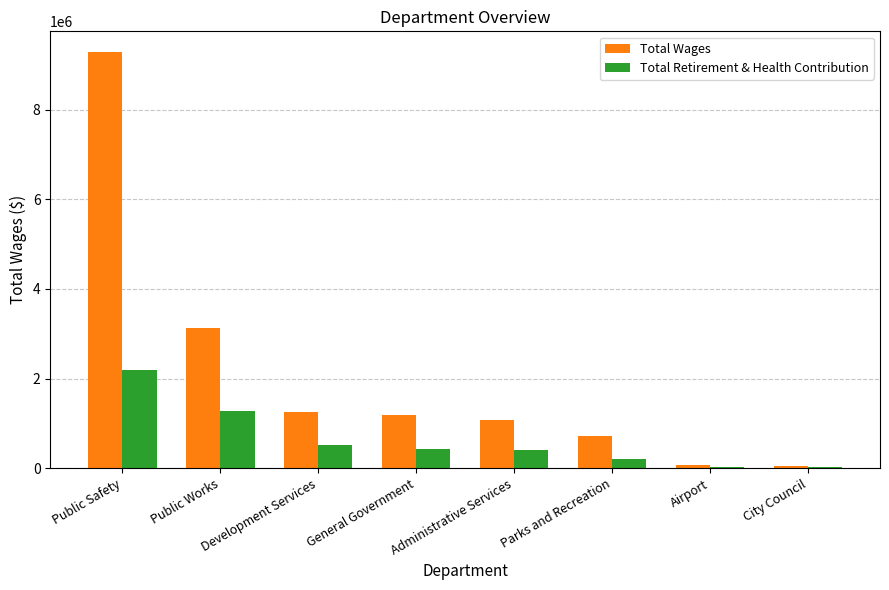

What is the highest value of the Total Retirement & Health Contribution series?

2198767